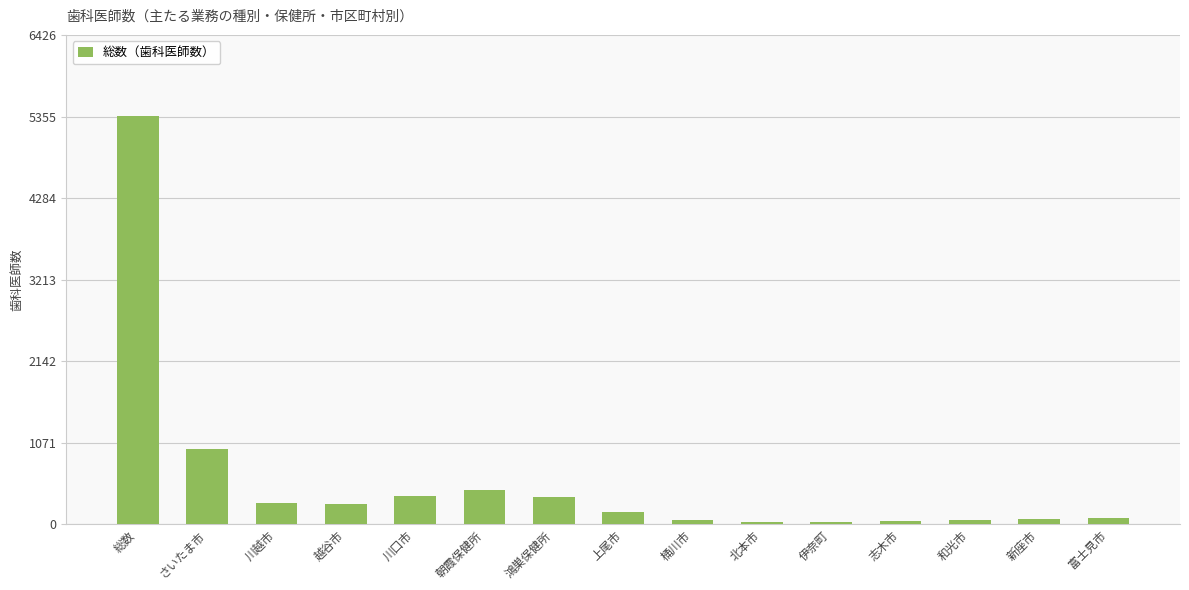

What is the sum of the values at 越谷市 and 総数?

5626